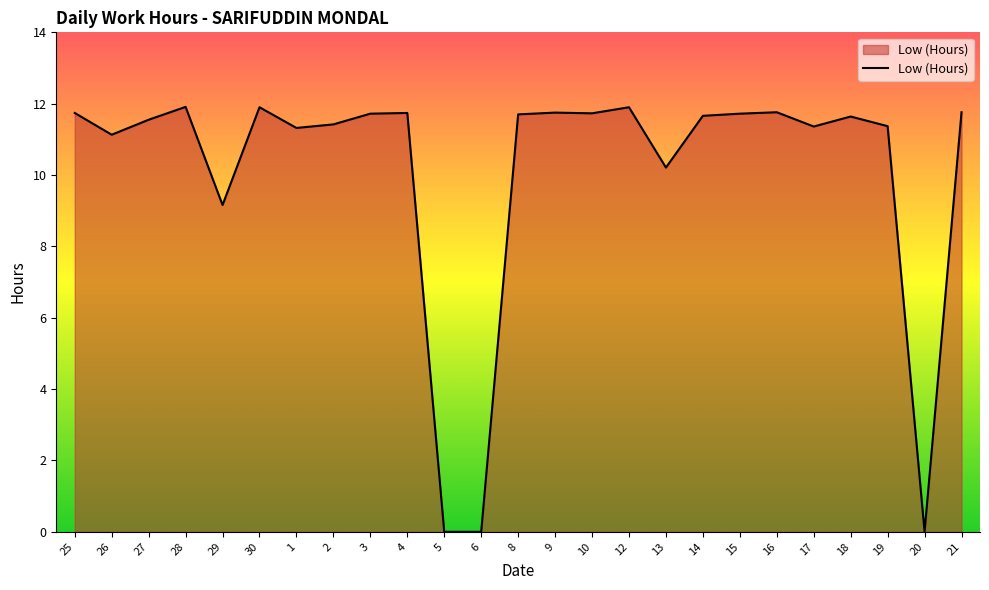

What is the change in value from 6 to 13?

+10.2